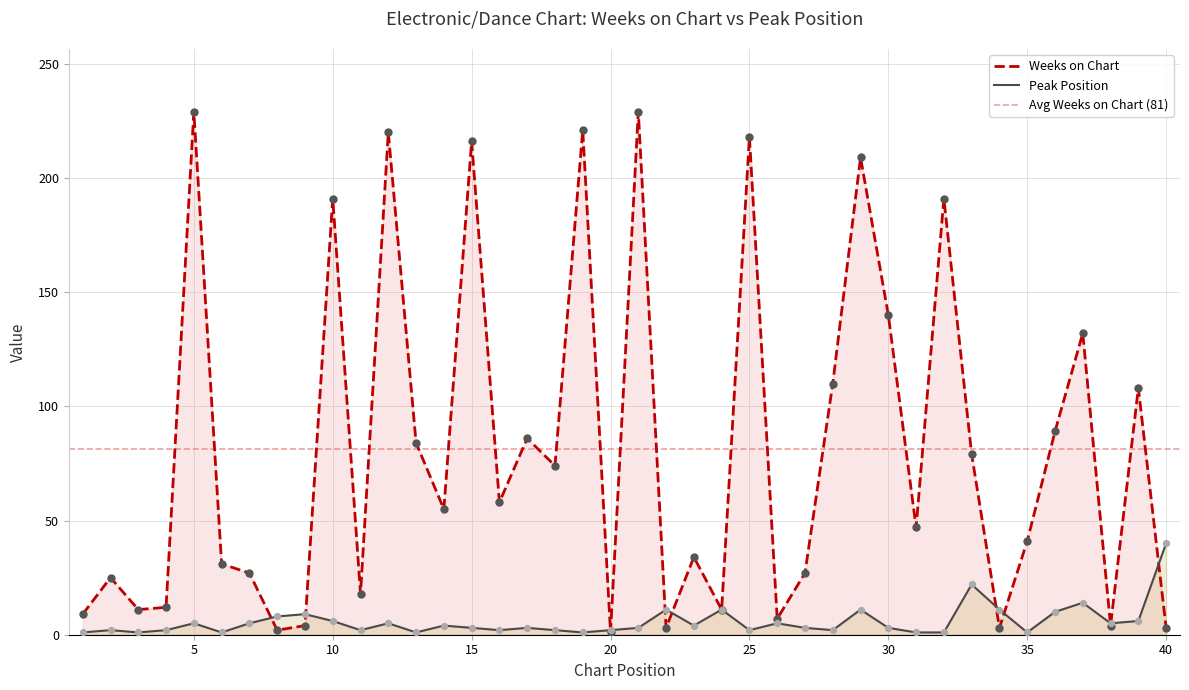

What are all the series names shown in the legend?

Weeks on Chart, Peak Position